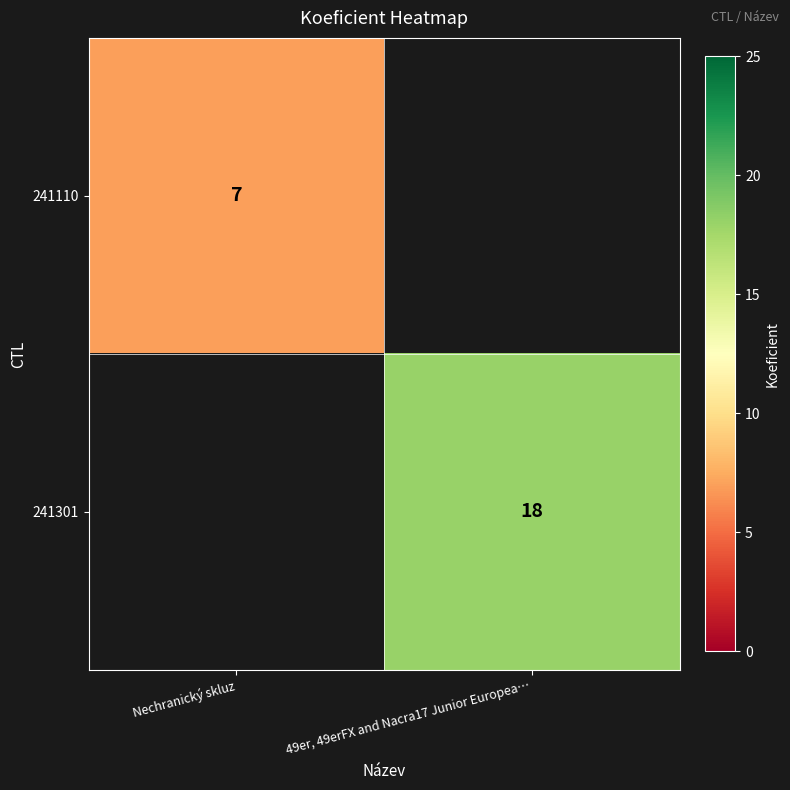

At how many categories does at least one series exceed 17?

1